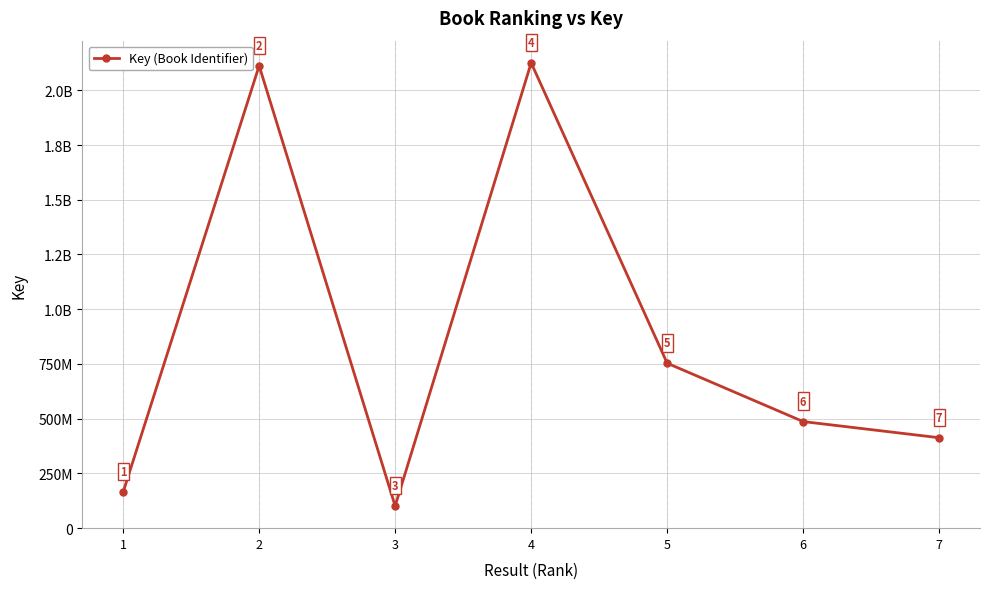

Is this an area chart (filled region under the line)?

No